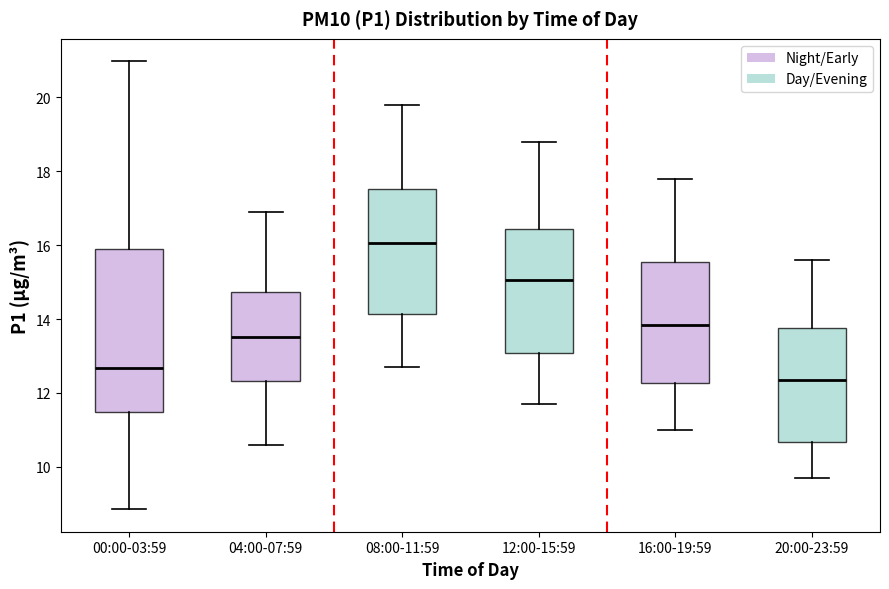

Where does the median line of the box for 00:00-03:59 sit on the y-axis? The values are not printed on the chart, so give them approximately, as read against the axis.

12.6